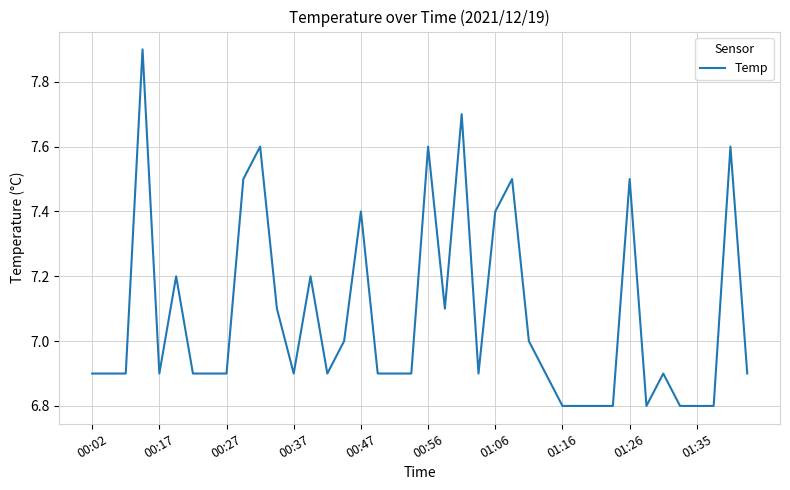

What is the difference between the maximum and minimum values?

1.1